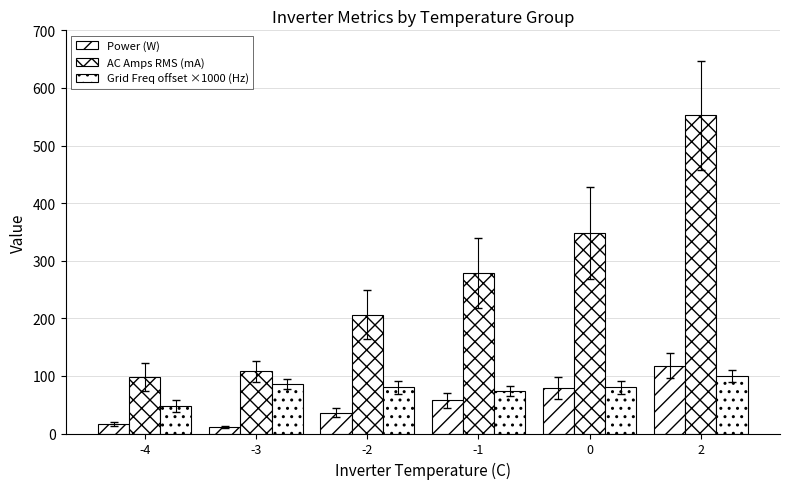

How many bars are there in total?

18